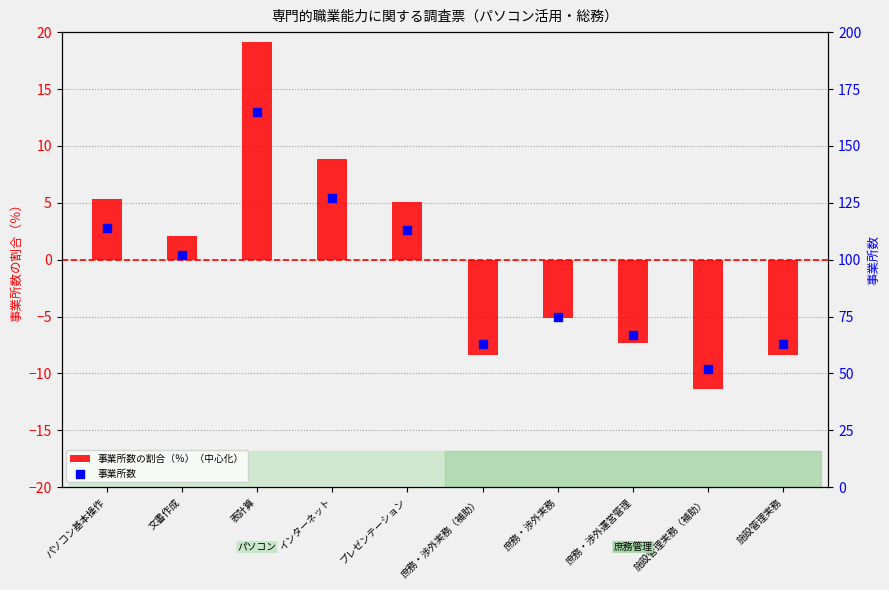

Which series reaches the minimum Y coordinate?

事業所数の割合（％）（中心化）